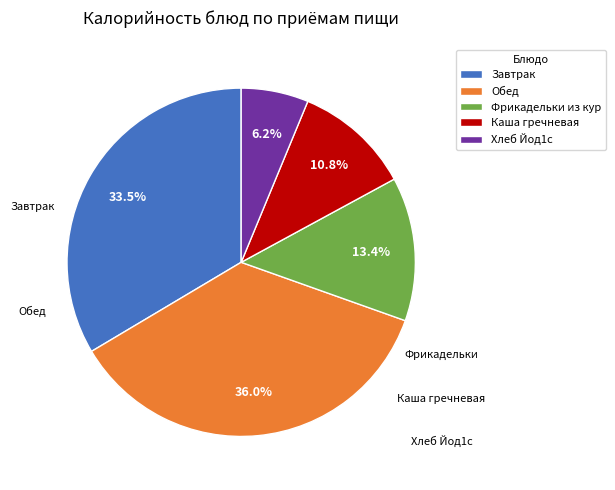

Do Завтрак and Хлеб Йод1с together represent more than half of the pie?

No